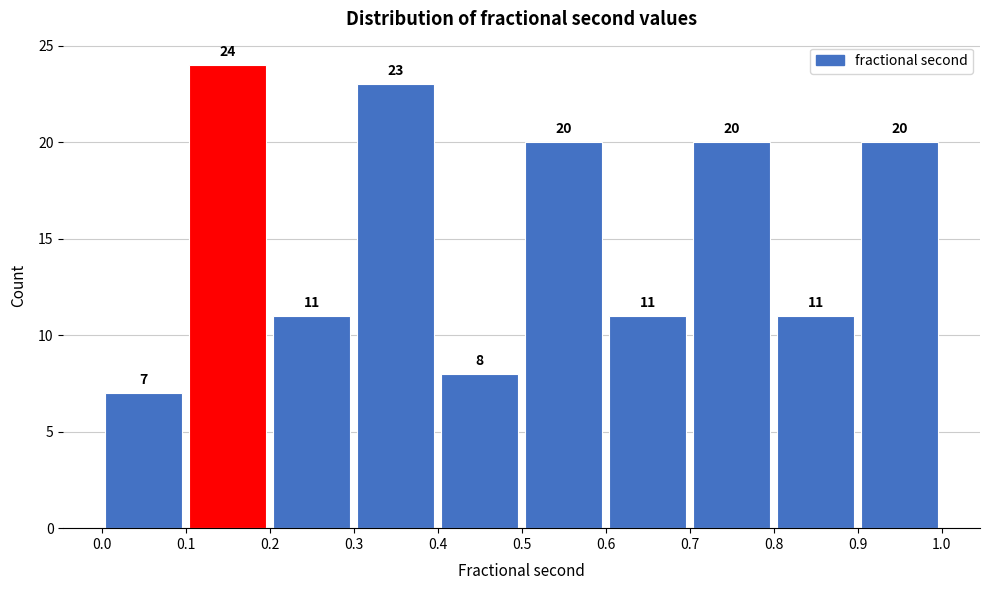

What is the height of the bar covering 0.2 to 0.3 on the x-axis?

11